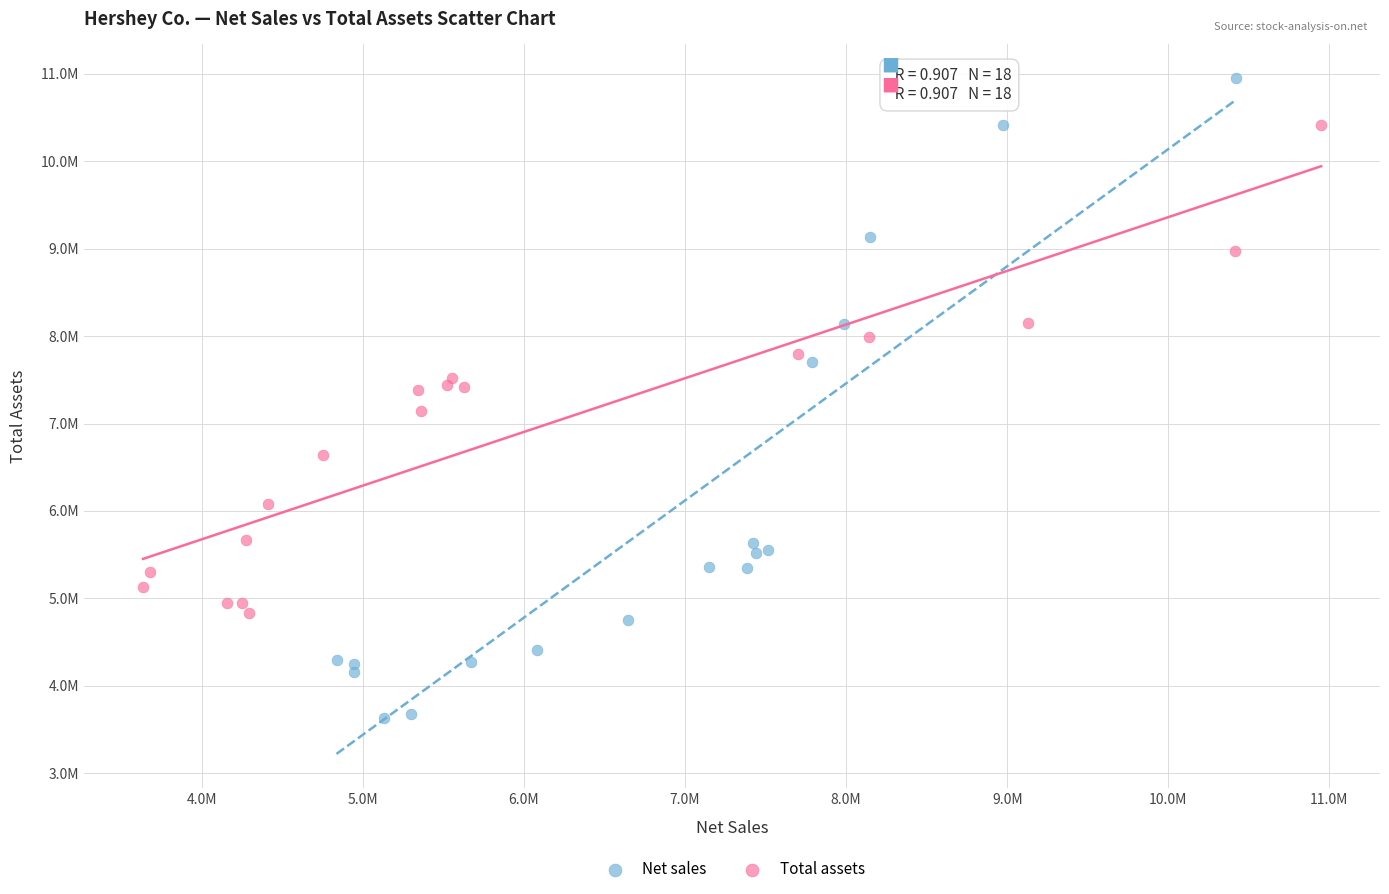

Which series reaches the maximum Y coordinate?

Net sales